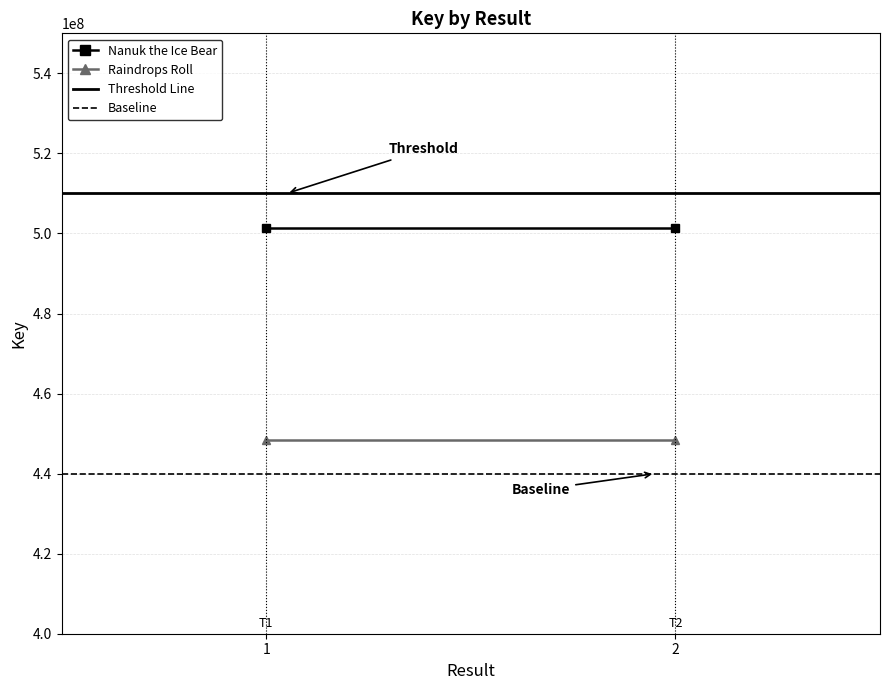

Read the Baseline value at 1.

440000000